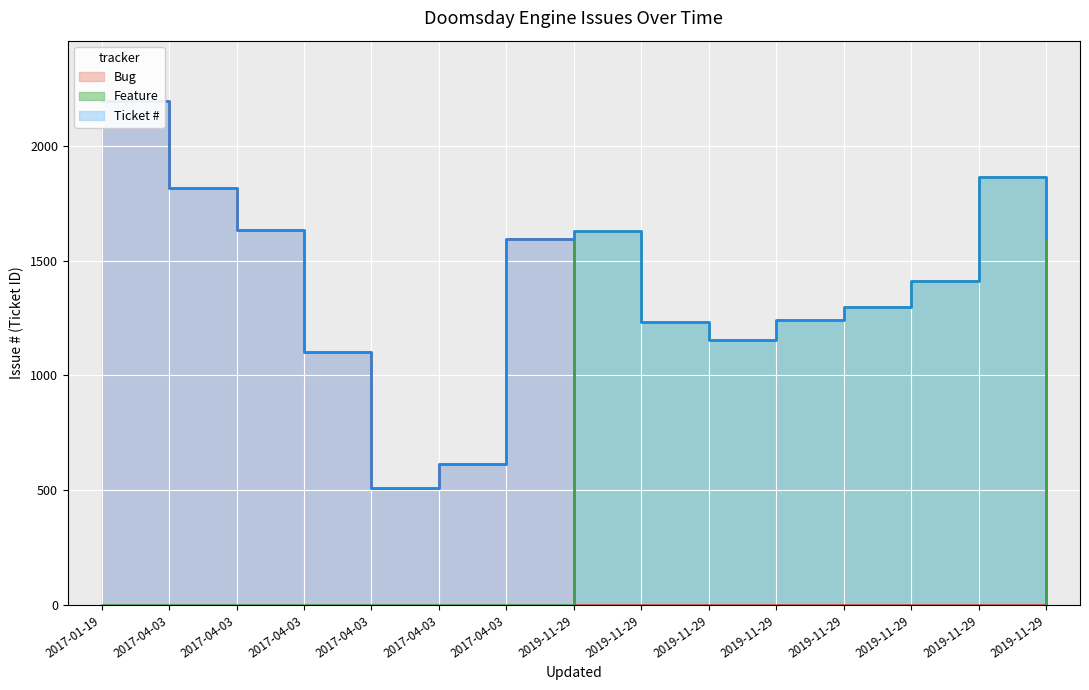

At which category does Ticket # reach its first local peak?

2019-11-29